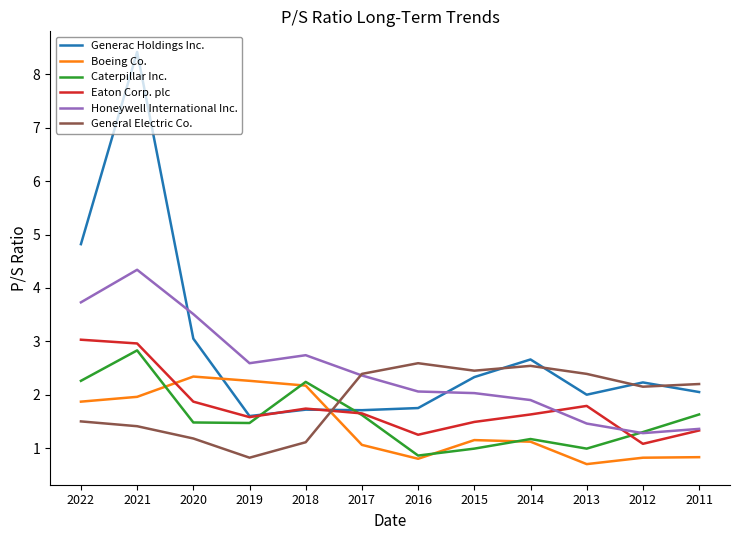

What is the total value across all series at 2015?

10.4